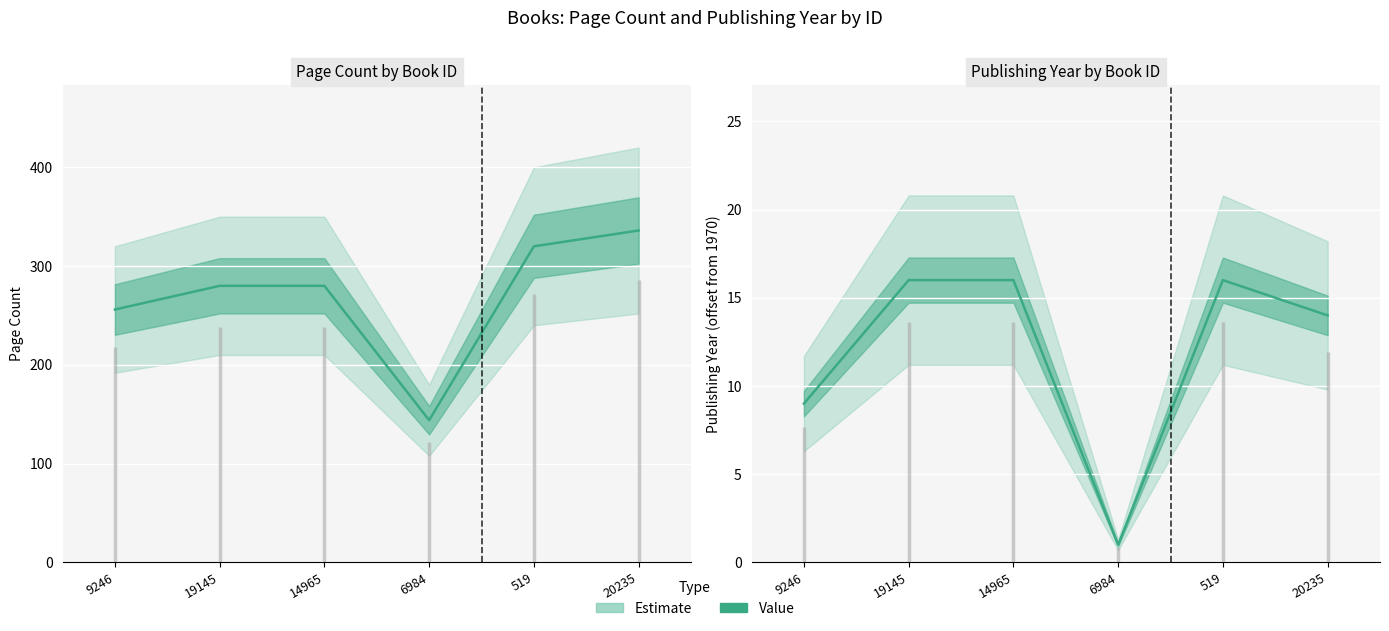

What is the difference between the highest and lowest values at 519?

304